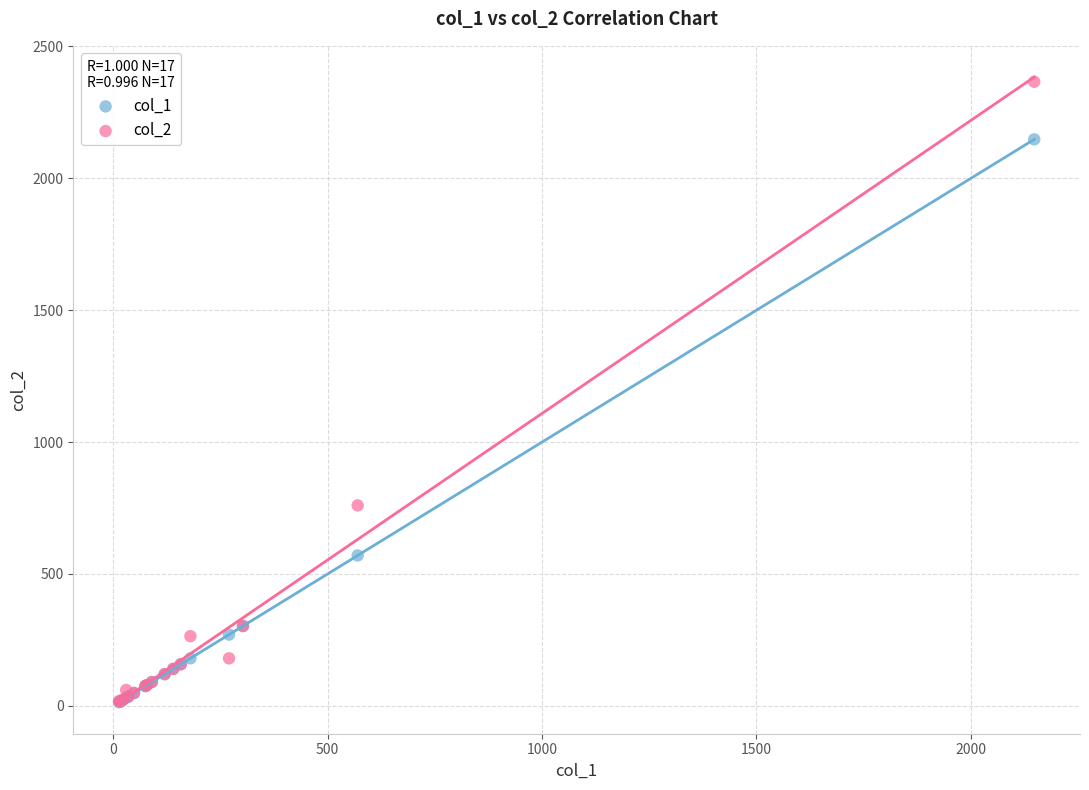

Across all series, what Y value is closest to 1189?

760.0